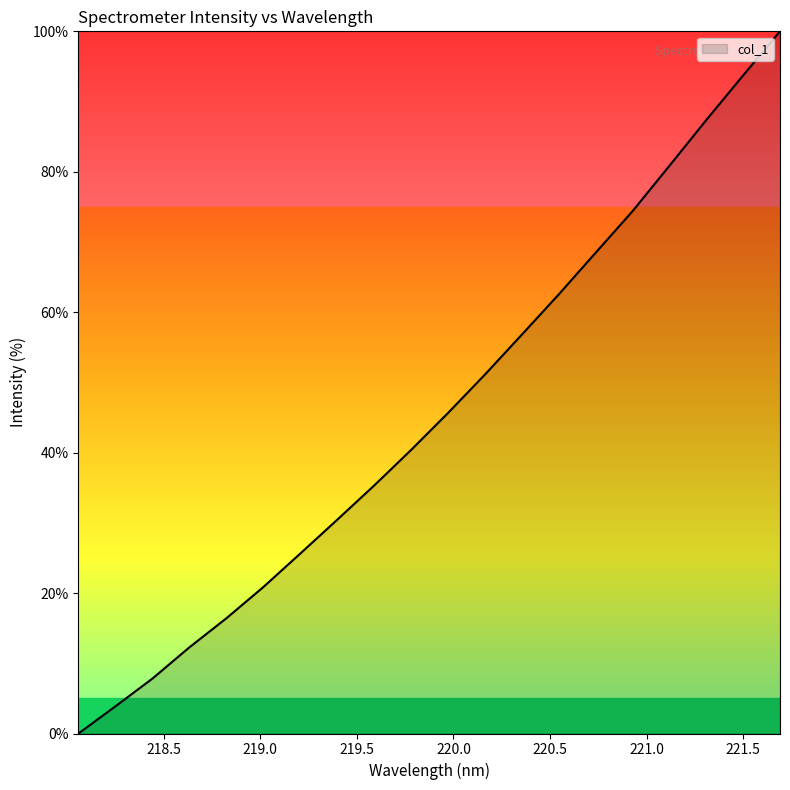

How many values are above zero?

19